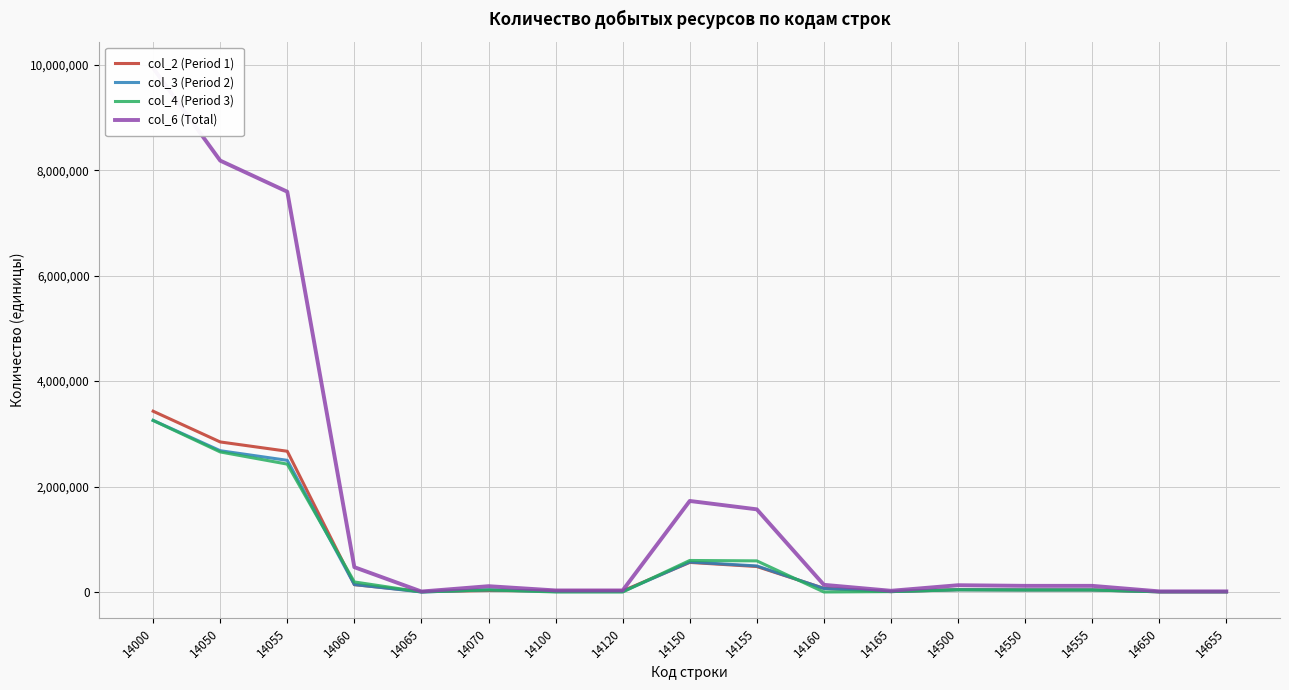

Which series has the largest total across all categories?

col_6 (Total)